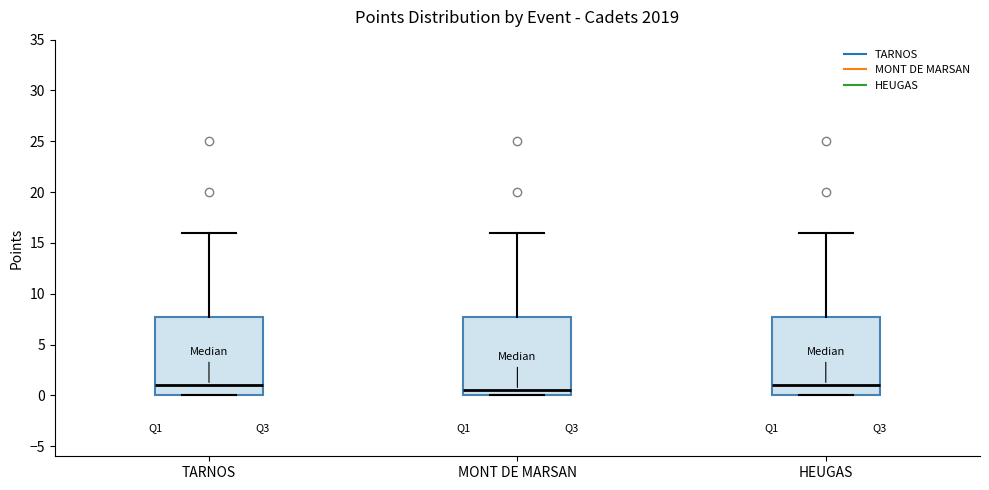

Reading left to right, transcribe this box plot: for each box, give where its median line is, the range the box spans, and where its two whiskers end, as read against the y-axis. The values are not printed on the chart, so give them approximately, as read against the axis.

TARNOS: median 1.0, box 0.0 to 8.0, whiskers 0.0 to 16.0
MONT DE MARSAN: median 0.5, box 0.0 to 8.0, whiskers 0.0 to 16.0
HEUGAS: median 1.0, box 0.0 to 8.0, whiskers 0.0 to 16.0